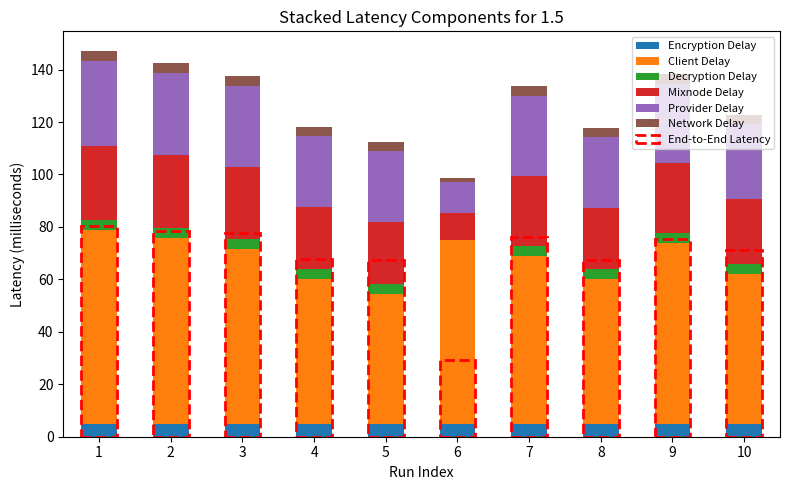

What is the total value across all series at 2?

142.6